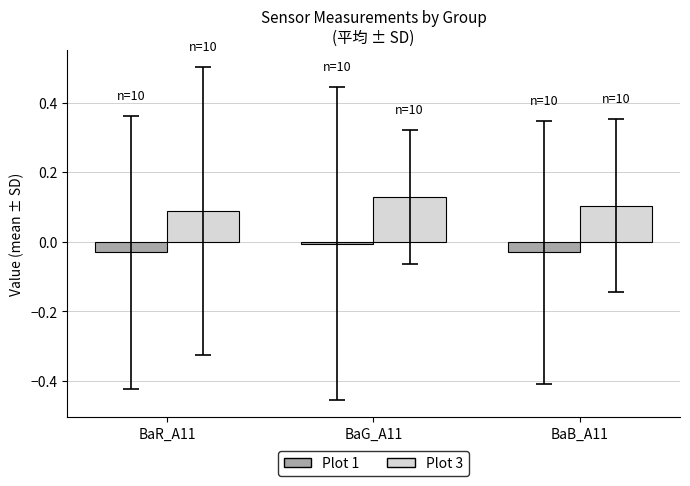

At which category is the sum across all series the highest?

BaG_A11